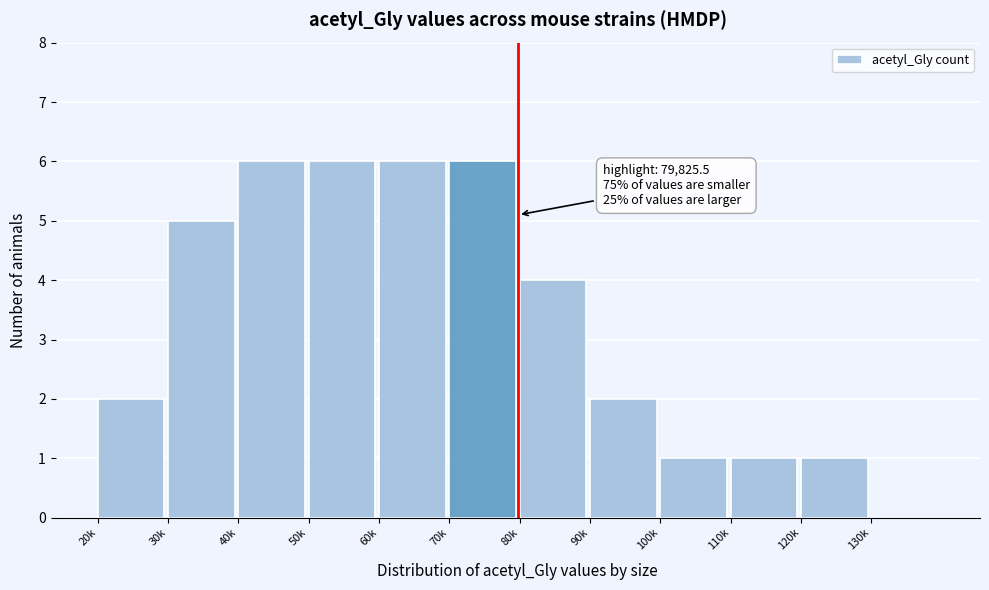

Reading left to right, transcribe all the data shown in this chart.

20k=2	30k=5	40k=6	50k=6	60k=6	70k=6	80k=4	90k=2	100k=1	110k=1	120k=1	130k=0